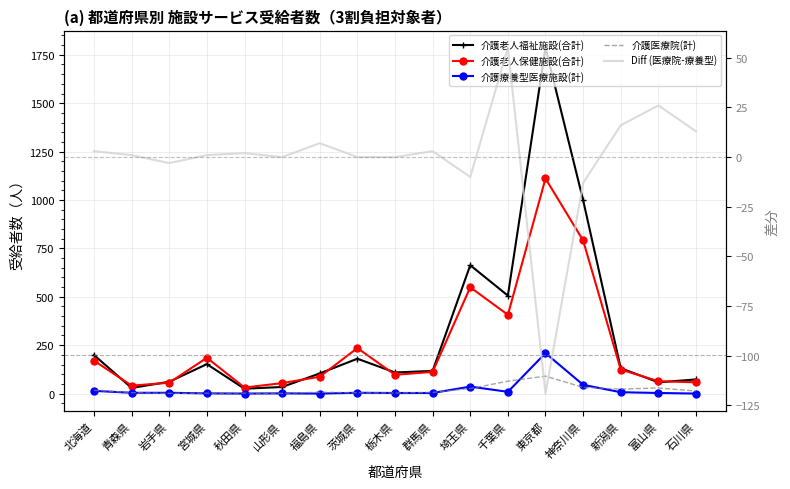

What is the difference between the maximum and second lowest values in the 介護療養型医療施設(計) series?

209